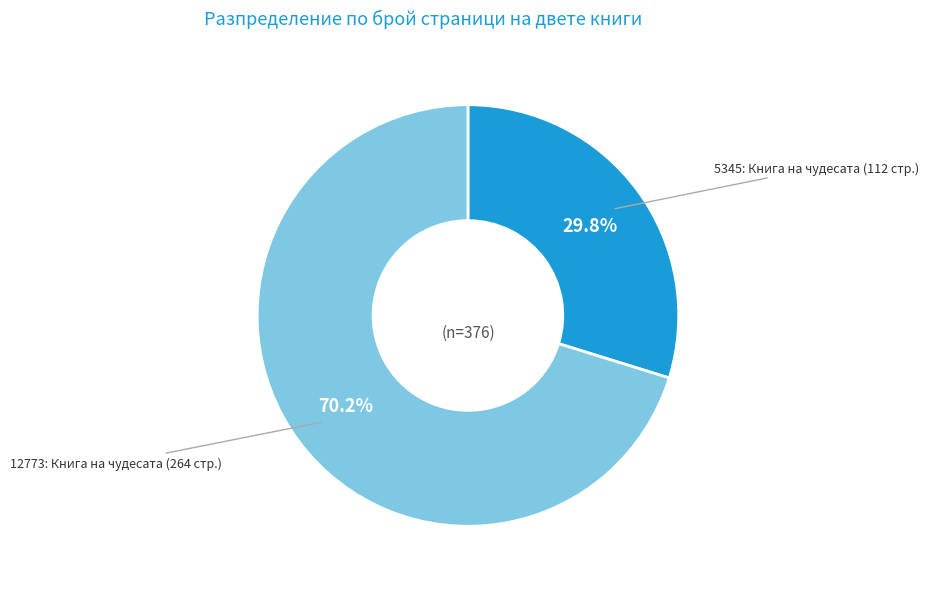

To the nearest percent, what is the difference between the largest and smallest slice percentages?

40%